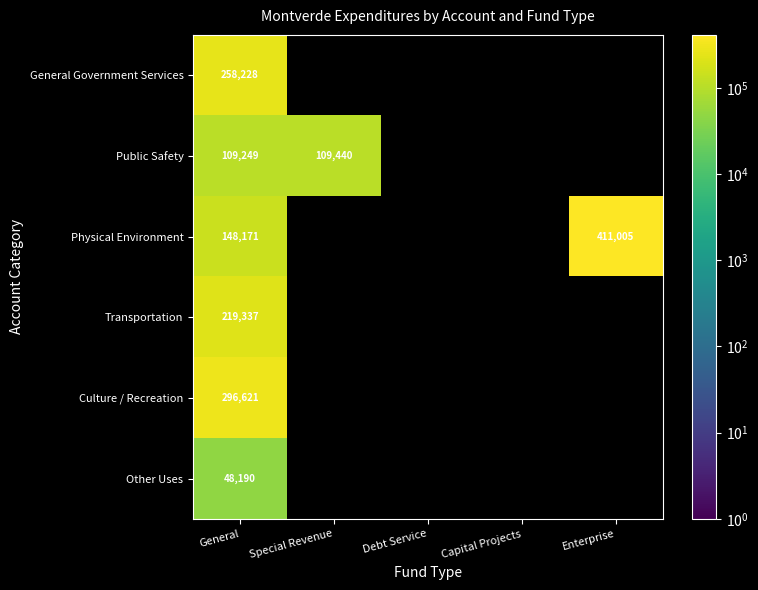

Is it true that Public Safety equals 109249 at General?

True